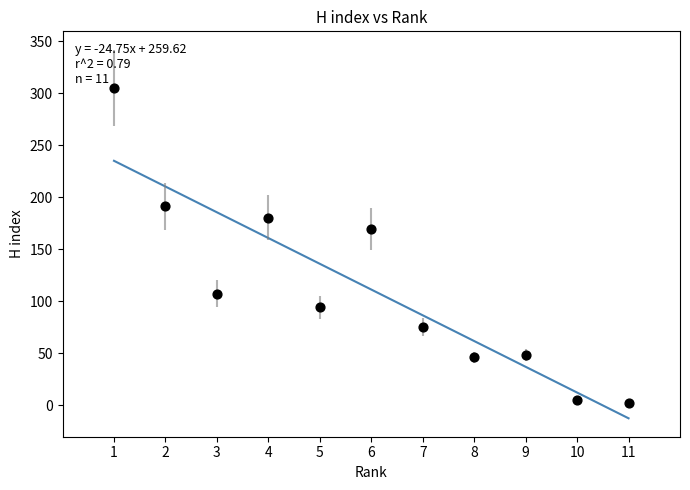

What Y value in the scatter plot is closest to 153?

169